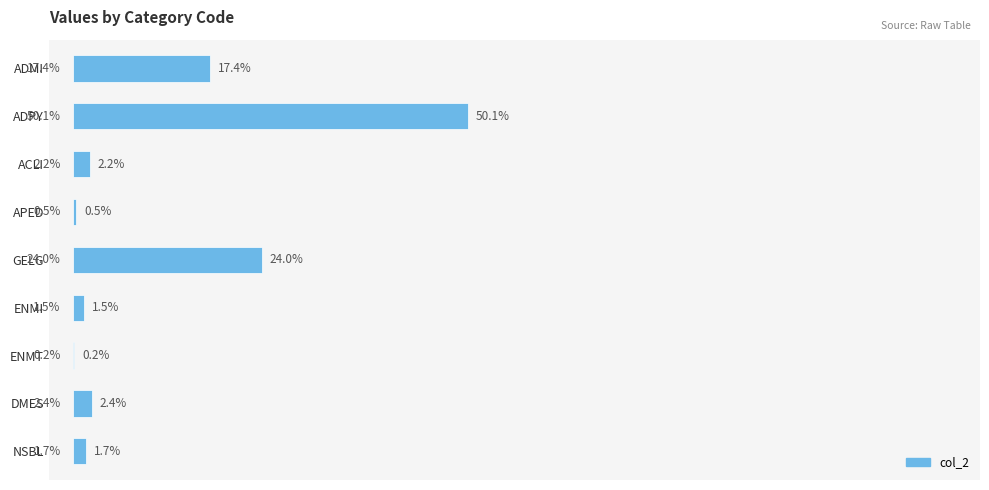

Where is the data nearest to the value 25?

GELG